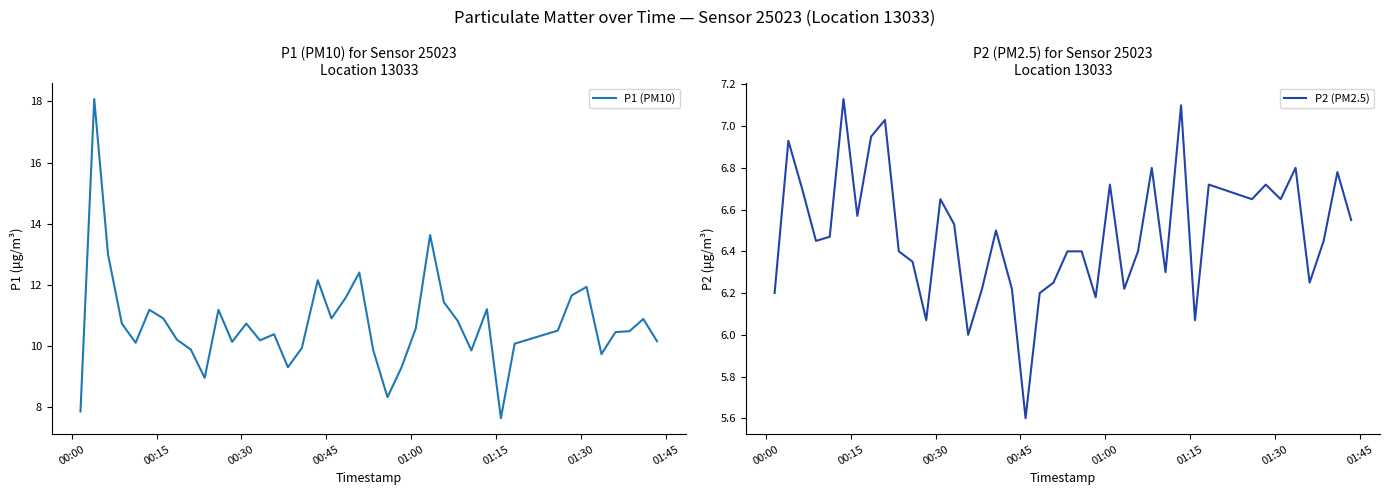

What is the value of the P2 (PM2.5) point at the 6th from the left?

7.1